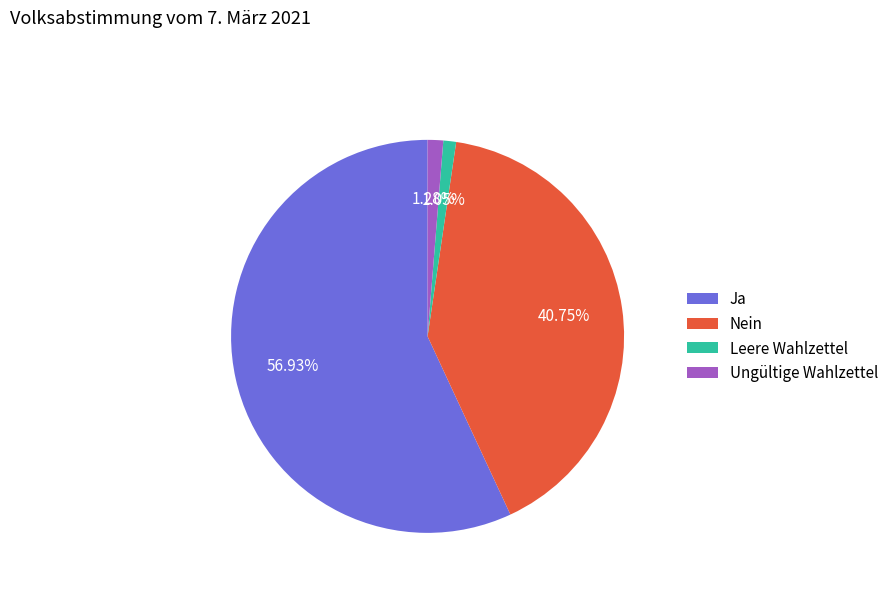

Which category has the biggest portion of the pie?

Ja